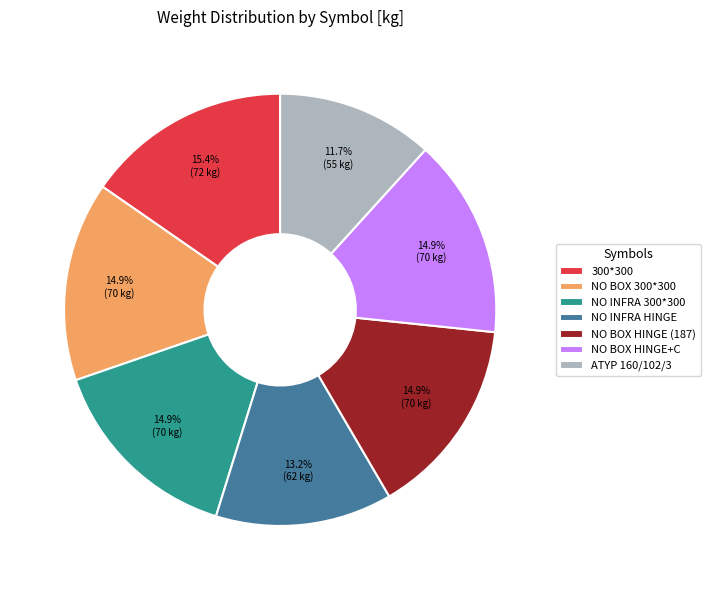

What portion of the pie excludes NO INFRA HINGE?

86.8%